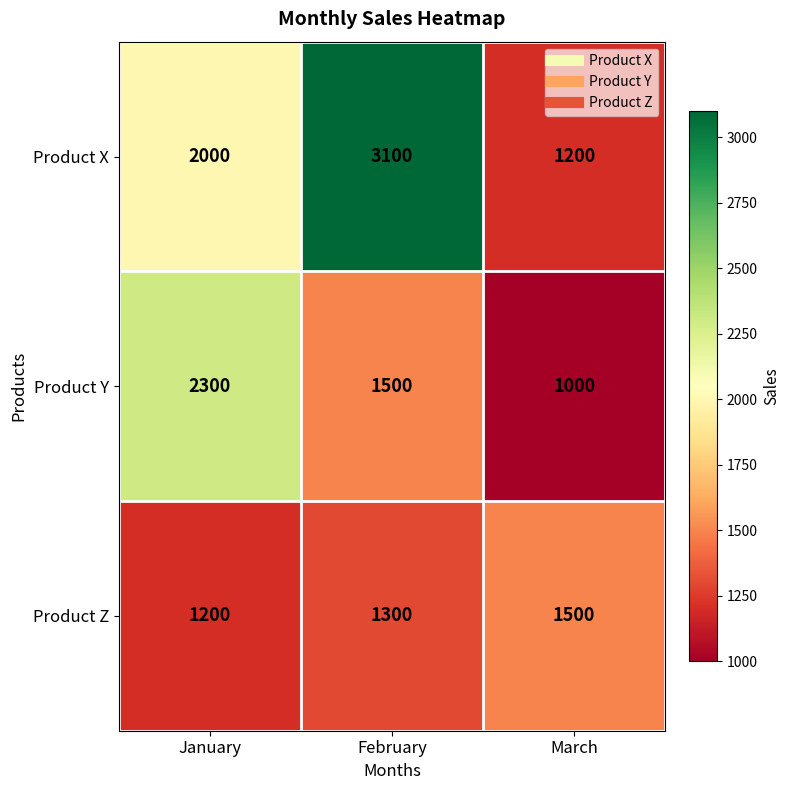

True or false: Product Z has a value of 2000 at February.

False